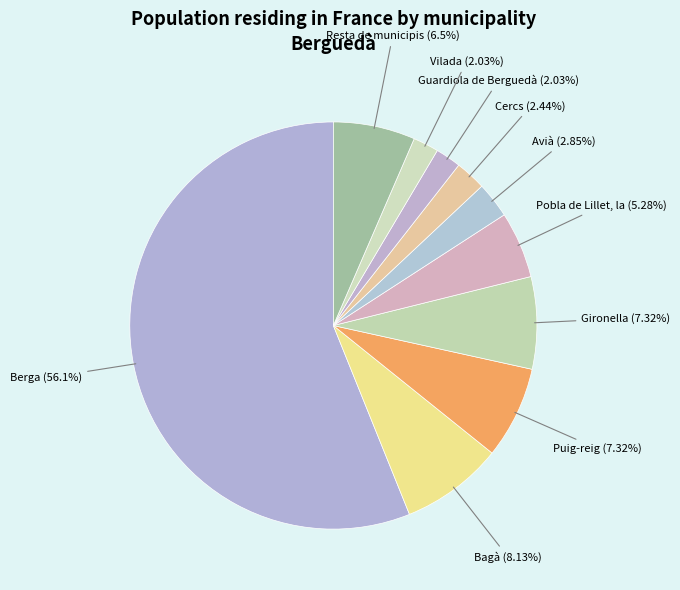

Approximately how many times larger is the value at Pobla de Lillet, la compared to Resta de municipis?

0.8